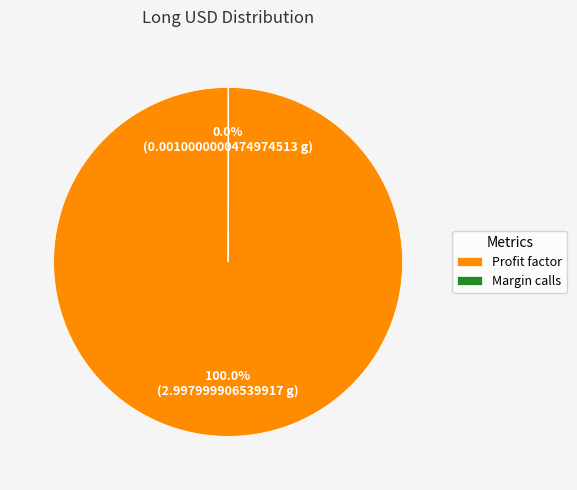

What is the majority slice?

Profit factor